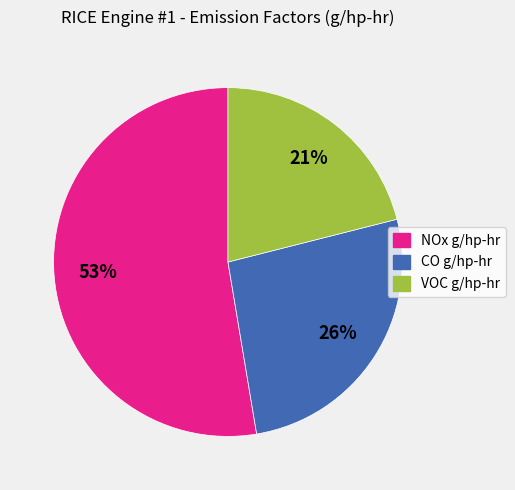

To the nearest percent, what portion does CO g/hp-hr represent?

26%